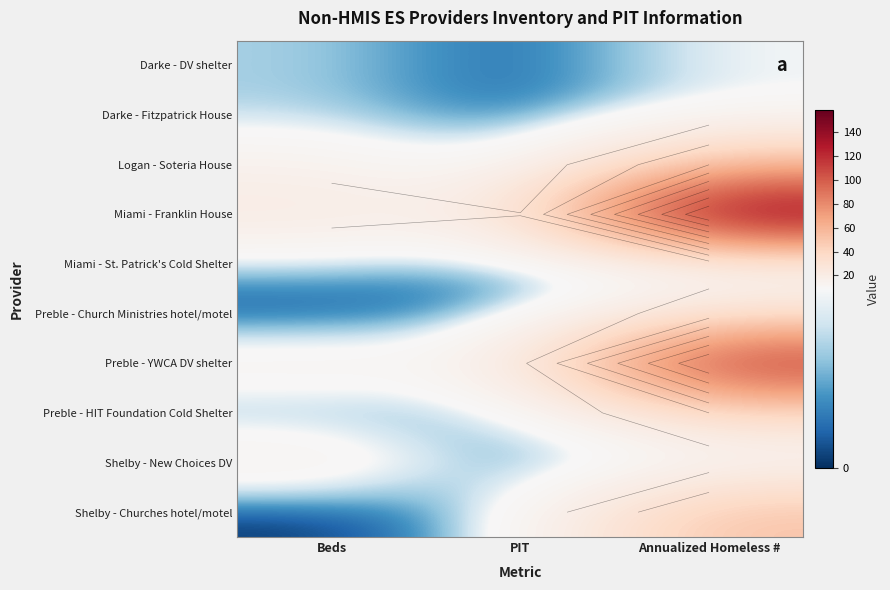

Which series has the largest total across all categories?

Miami - Franklin House